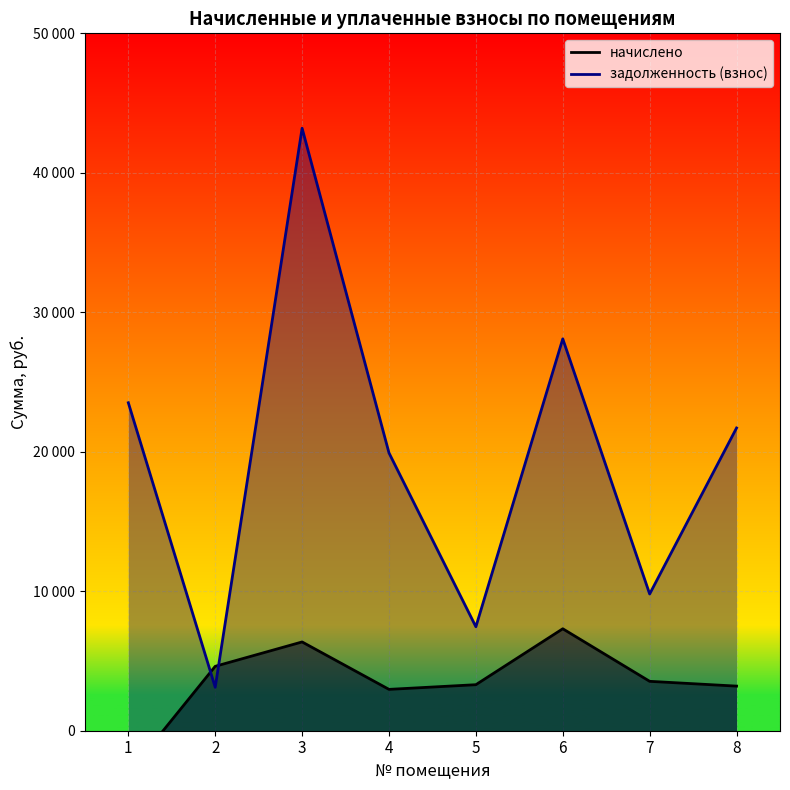

At which category is the sum across all series the highest?

3